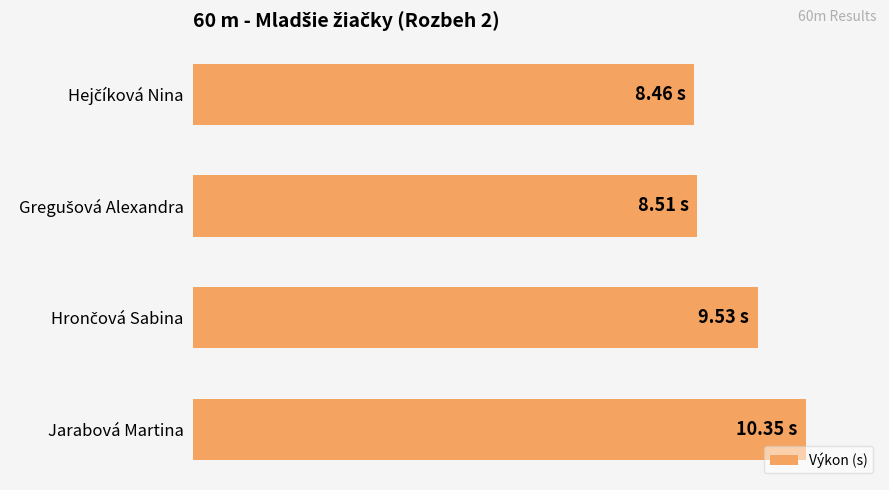

Are the bars horizontal?

Yes